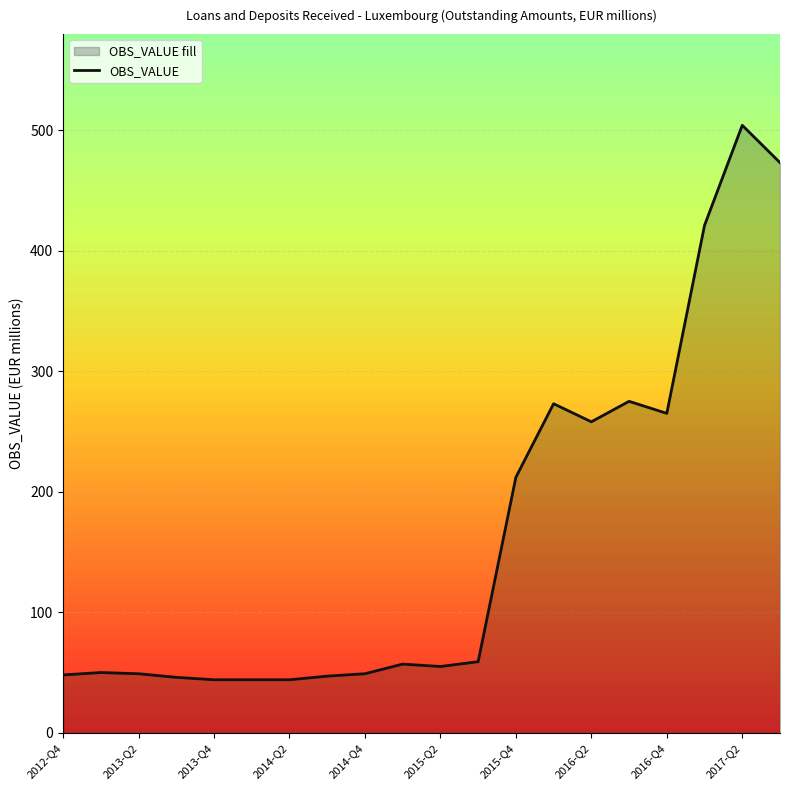

At which category does the chart reach its peak across all series?

2017-Q2